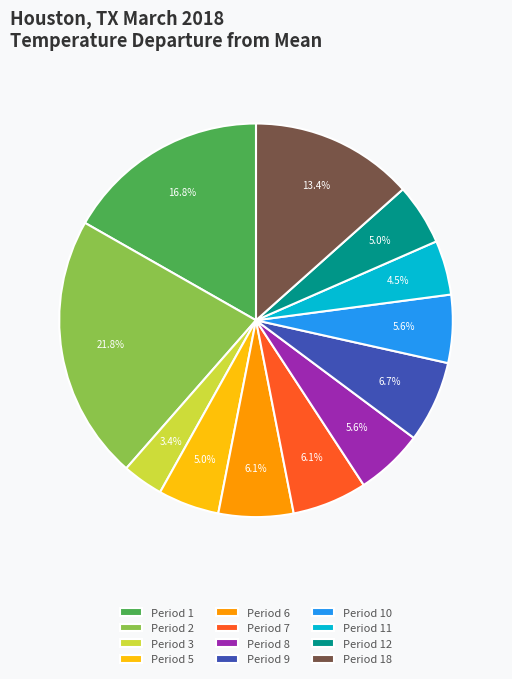

How many segments does this pie chart have?

12